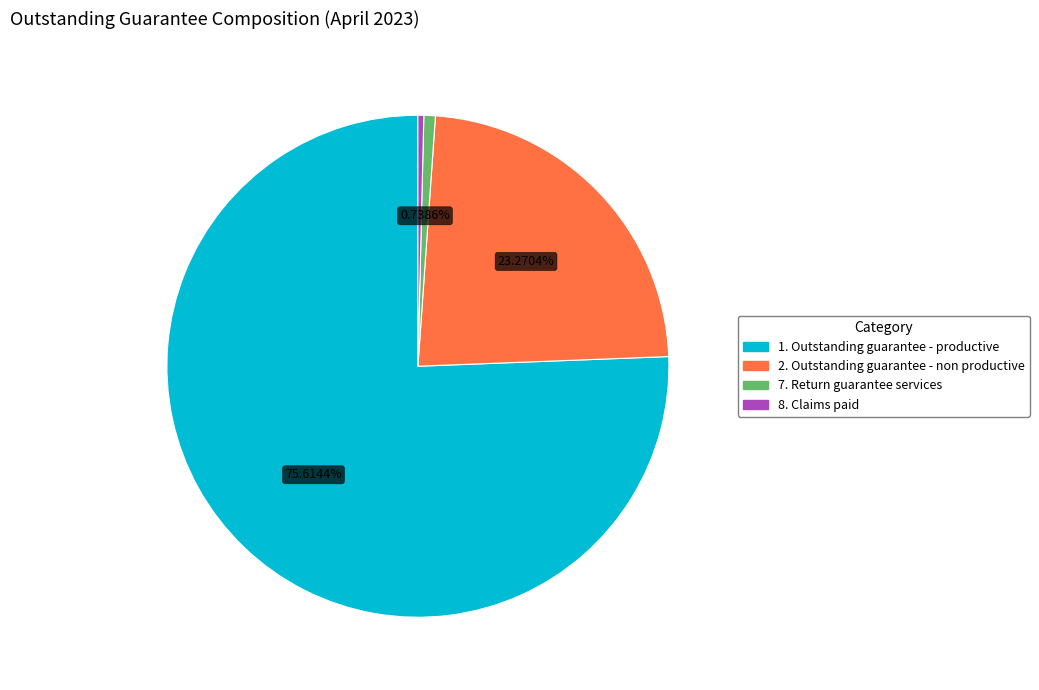

Does 1. Outstanding guarantee - productive represent more than half of the total?

Yes